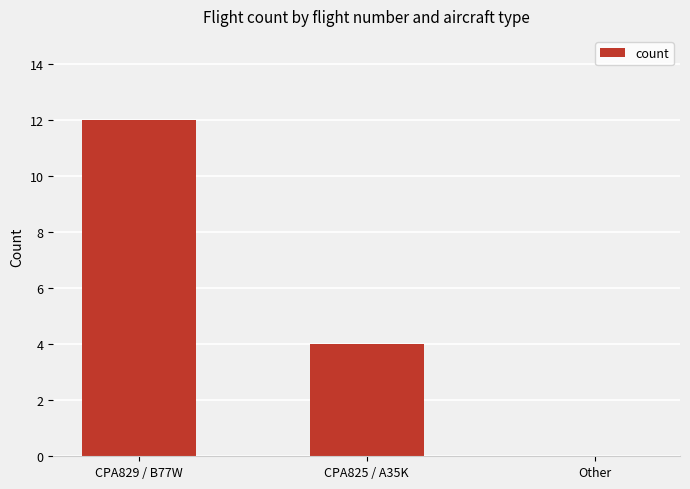

Between Other and CPA825 / A35K, which is larger?

CPA825 / A35K